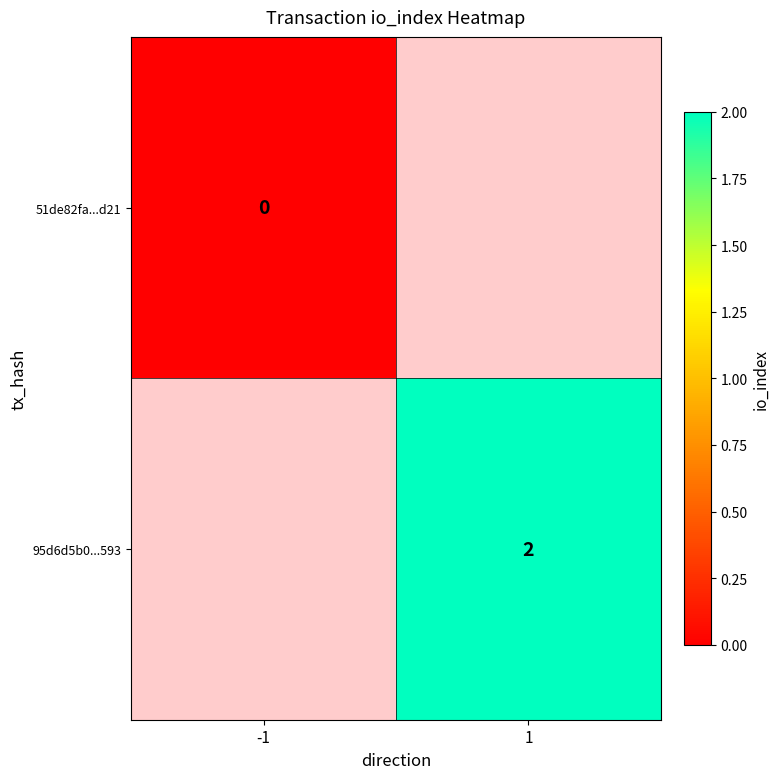

The value of 95d6d5b0...593 at 1 is 2. True or false?

True